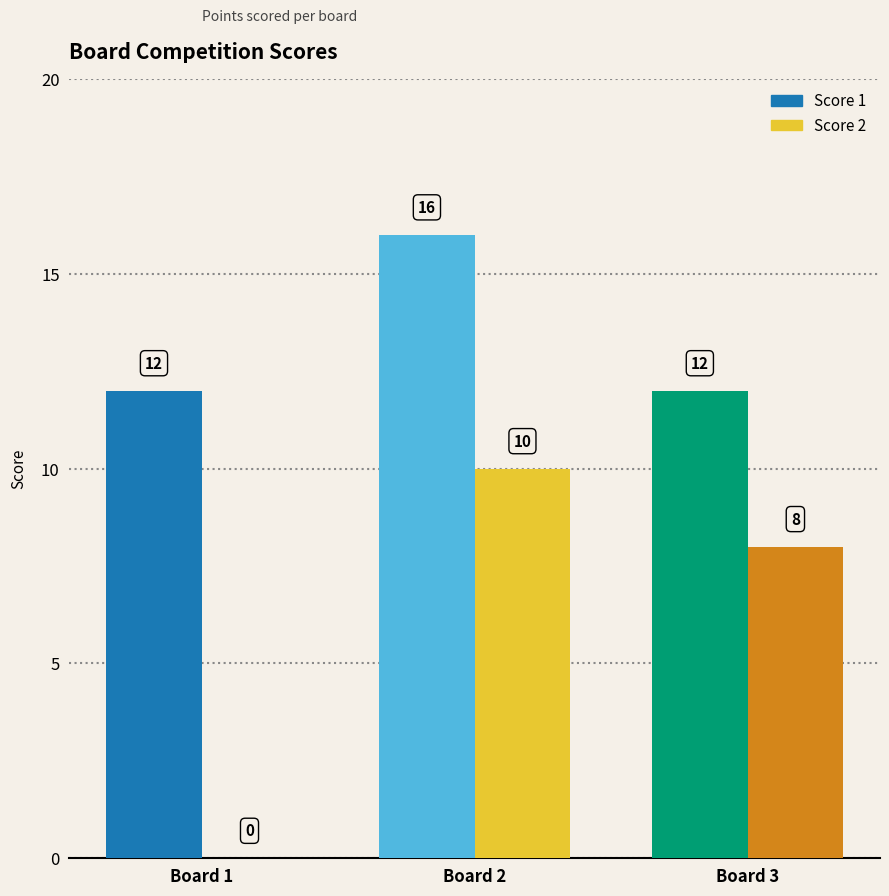

What is the sum of all Score 1 values?

40